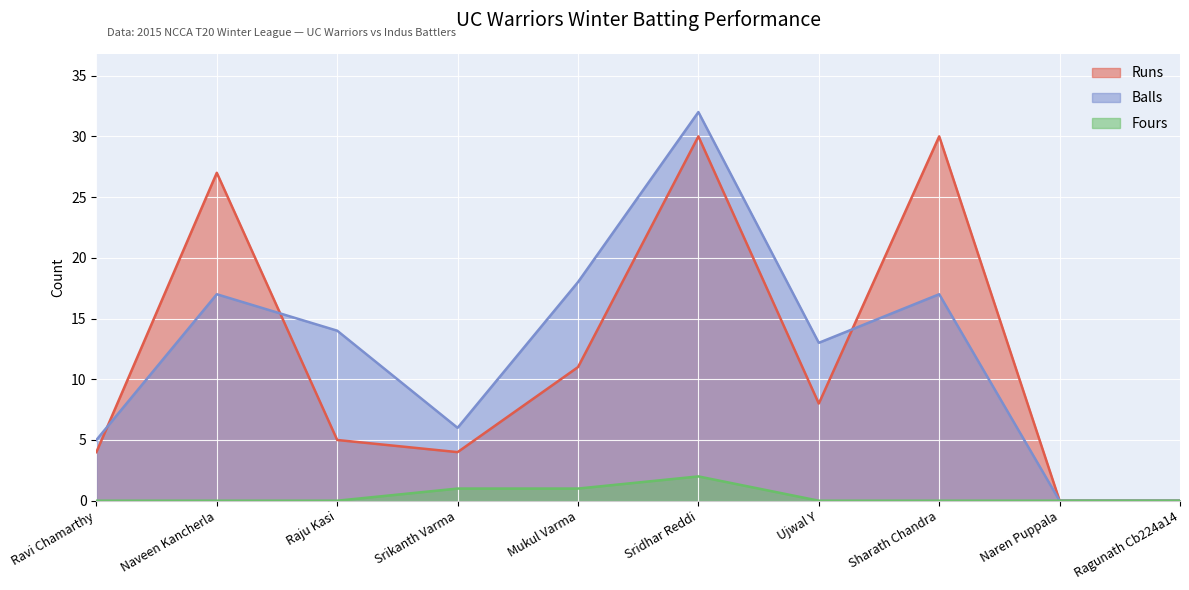

Which category has the highest value across all series?

Sridhar Reddi